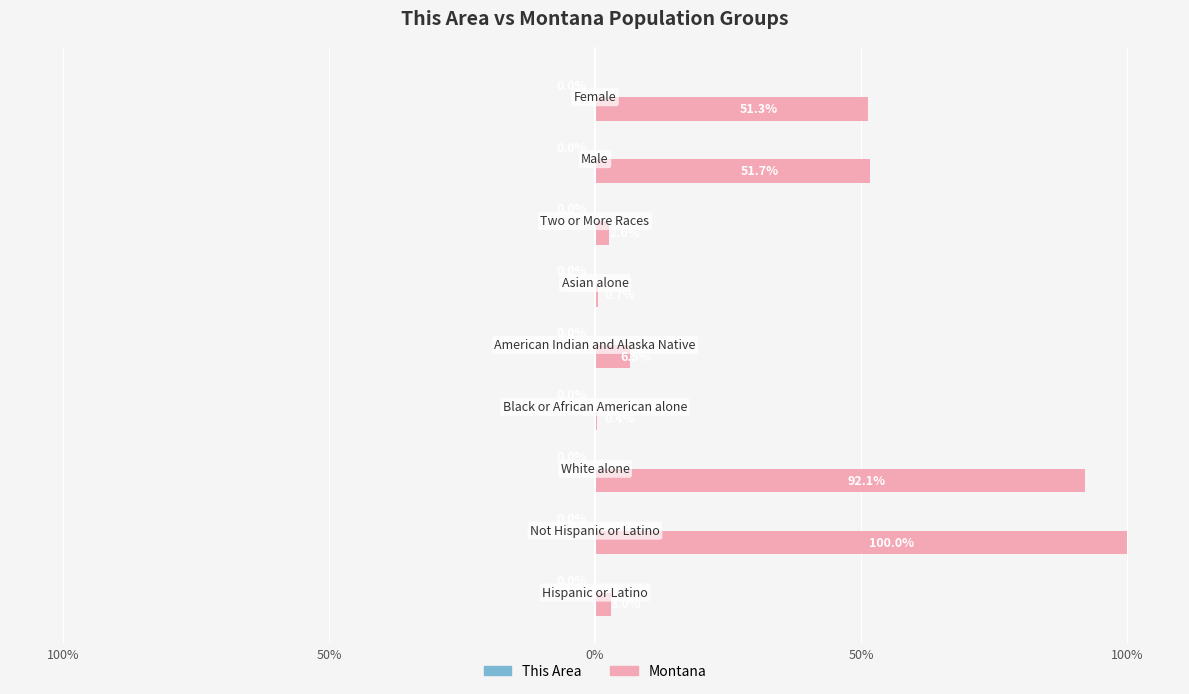

What is the difference between the maximum and minimum values in the Montana series?

99.6